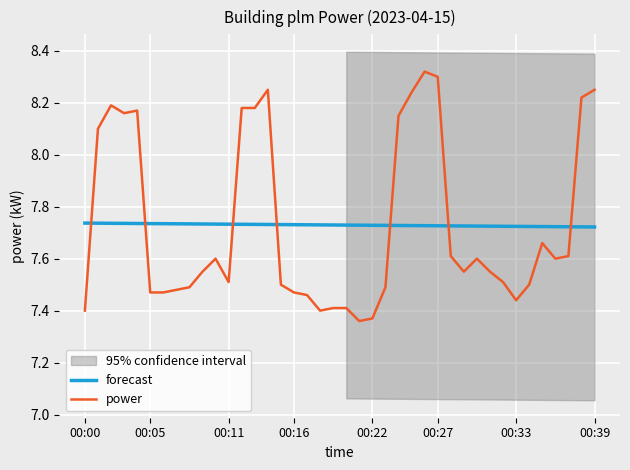

Does the chart display data point markers on the line(s)?

No